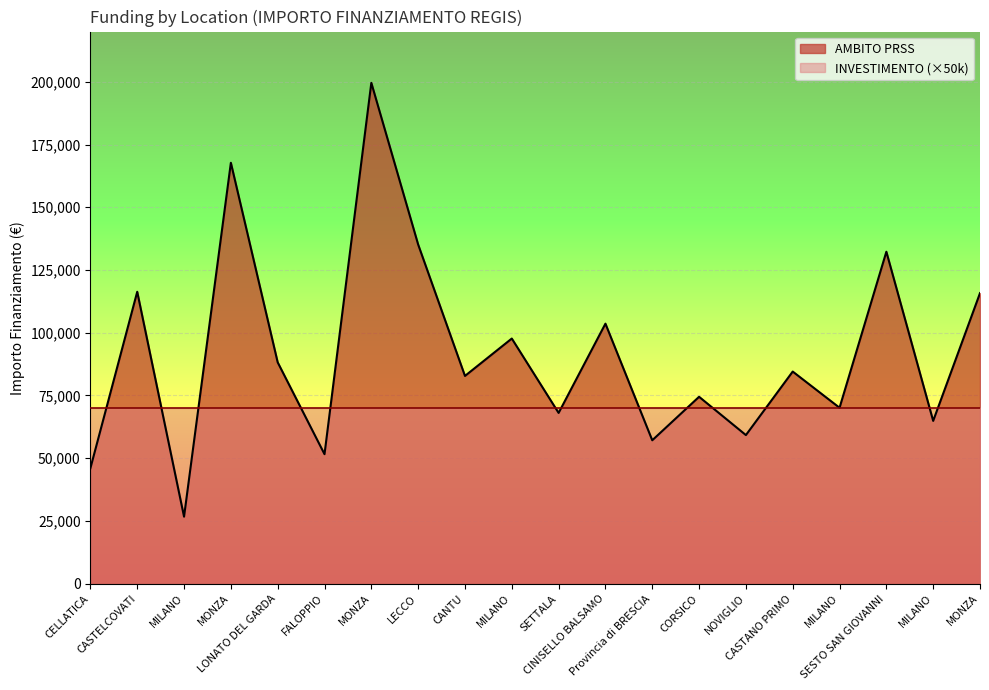

Does the chart display data point markers on the line(s)?

No